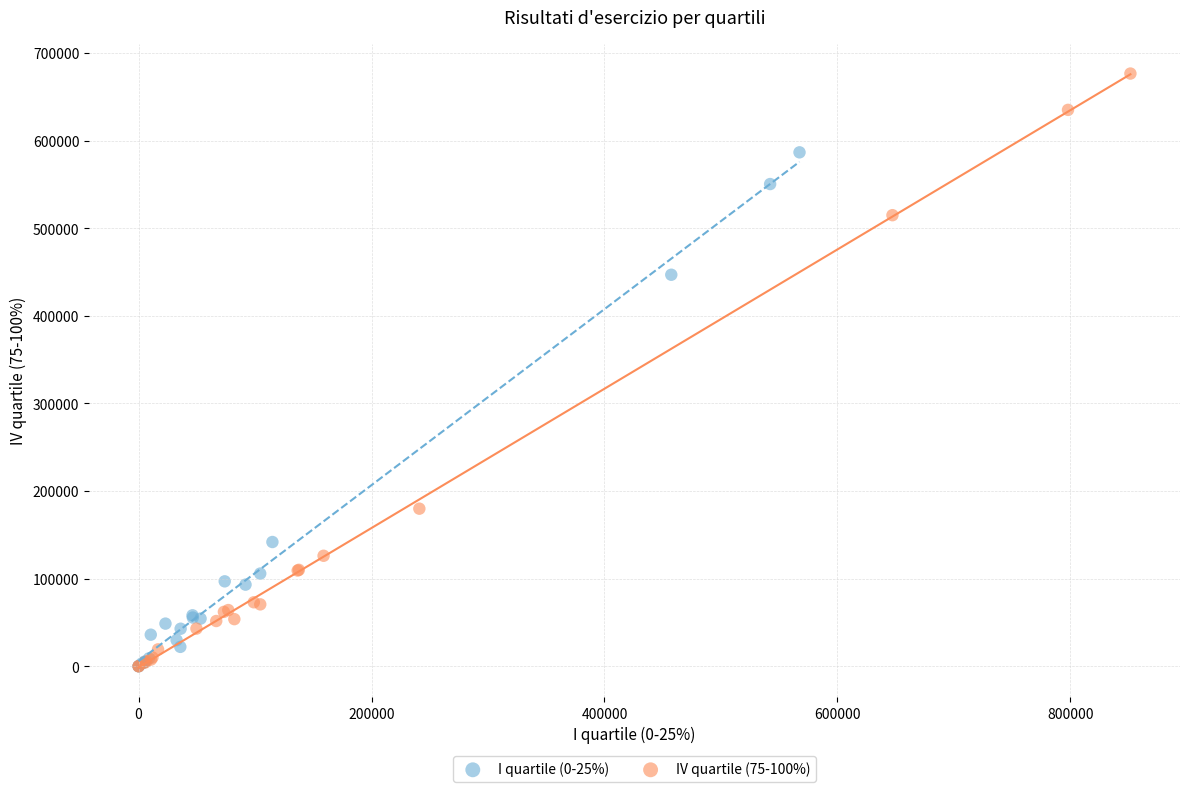

Which series reaches the maximum Y coordinate?

IV quartile (75-100%)